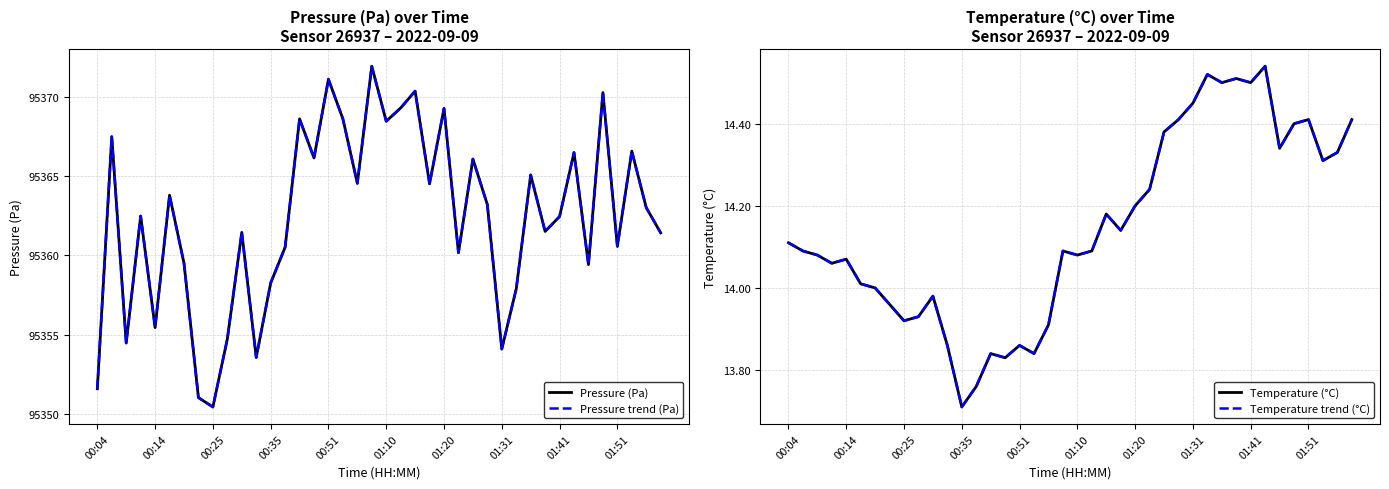

In Pressure trend (Pa), how many points are higher than both neighbors (excluding endpoints)?

14